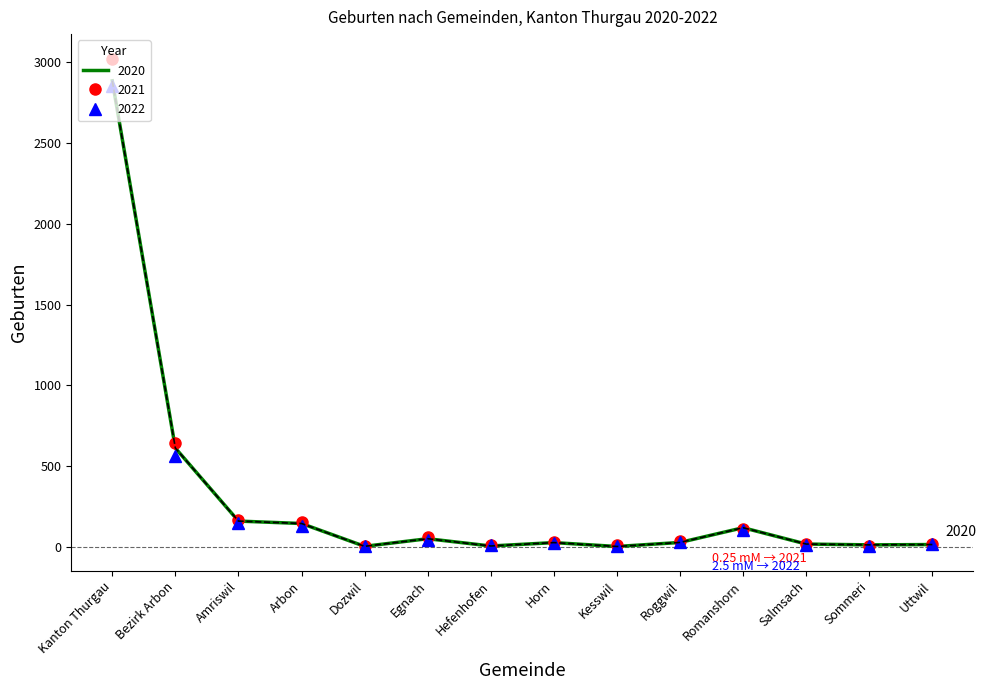

At which category is the sum across all series the highest?

Kanton Thurgau